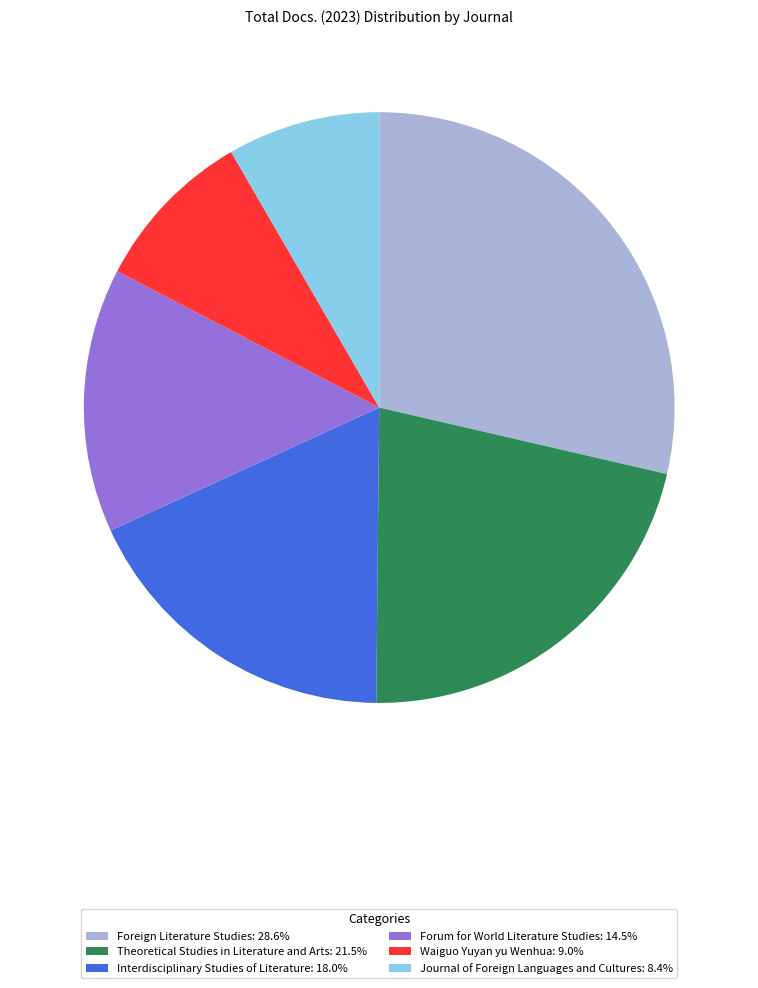

True or false: Interdisciplinary Studies of Literature accounts for 30% of the total.

False